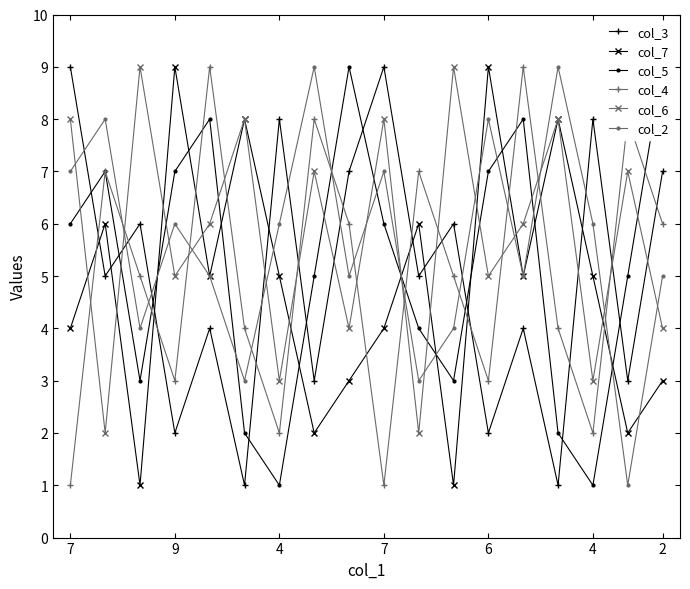

Count the number of categories in the chart.

18